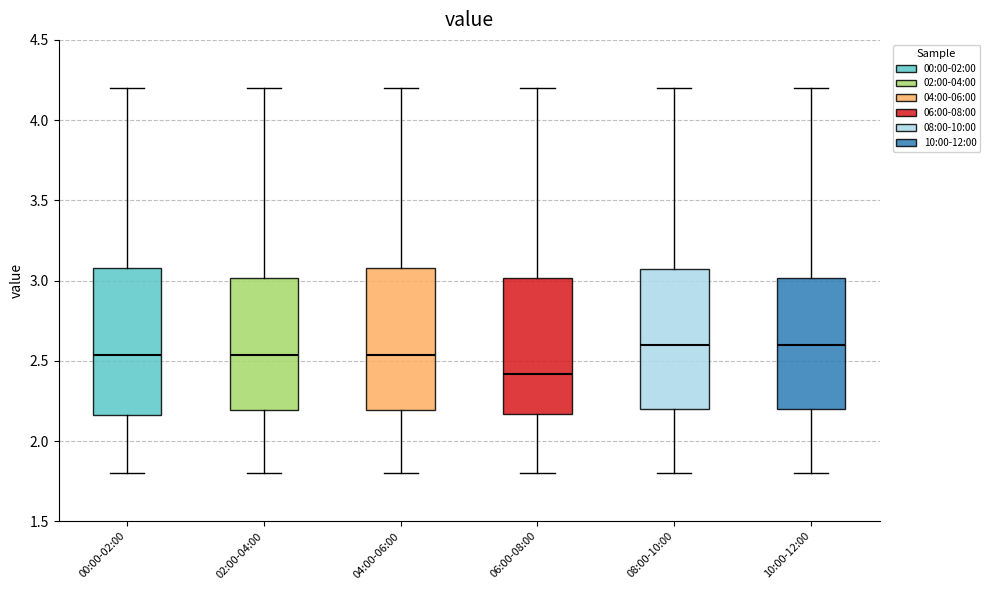

Reading left to right, transcribe this box plot: for each box, give where its median line is, the range the box spans, and where its two whiskers end, as read against the y-axis. The values are not printed on the chart, so give them approximately, as read against the axis.

00:00-02:00: median 2.55, box 2.15 to 3.10, whiskers 1.80 to 4.20
02:00-04:00: median 2.55, box 2.20 to 3.00, whiskers 1.80 to 4.20
04:00-06:00: median 2.55, box 2.20 to 3.10, whiskers 1.80 to 4.20
06:00-08:00: median 2.40, box 2.15 to 3.00, whiskers 1.80 to 4.20
08:00-10:00: median 2.60, box 2.20 to 3.05, whiskers 1.80 to 4.20
10:00-12:00: median 2.60, box 2.20 to 3.00, whiskers 1.80 to 4.20